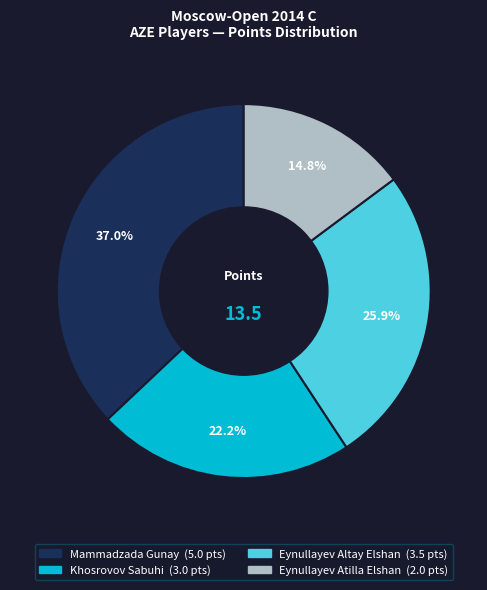

Which has a higher value, Eynullayev Atilla Elshan or Khosrovov Sabuhi?

Khosrovov Sabuhi